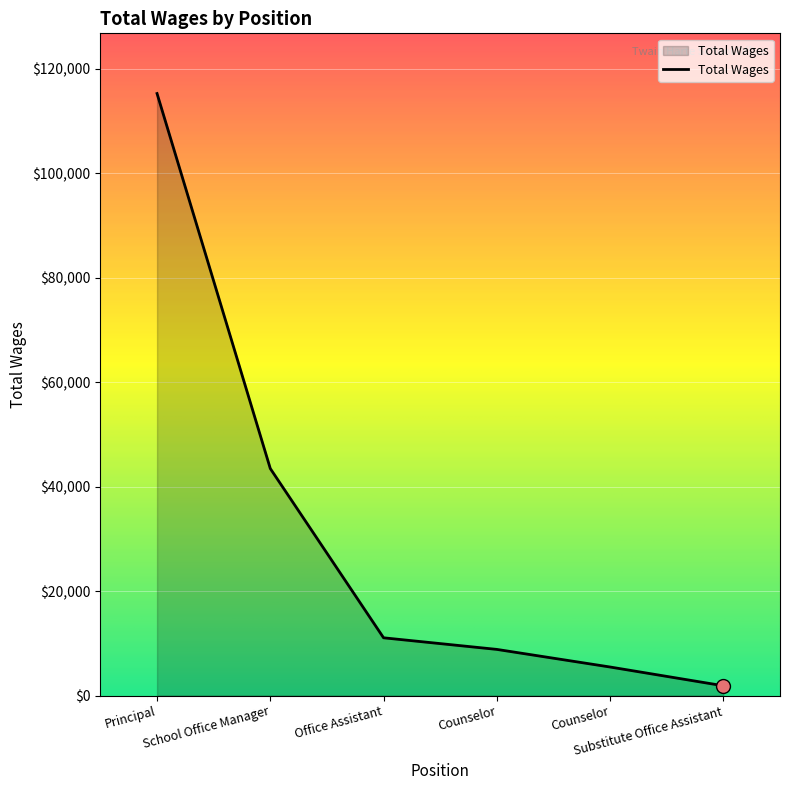

How many lines are shown in the chart?

1